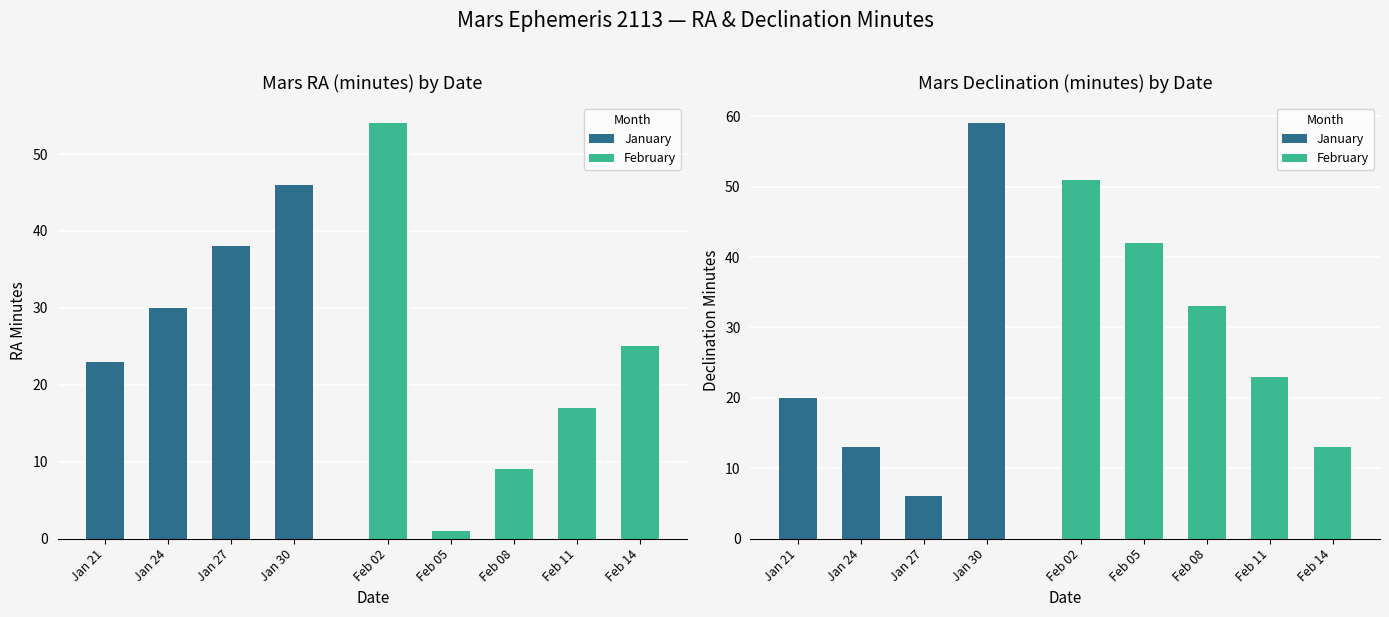

At which category is the sum across all series the highest?

Jan 30